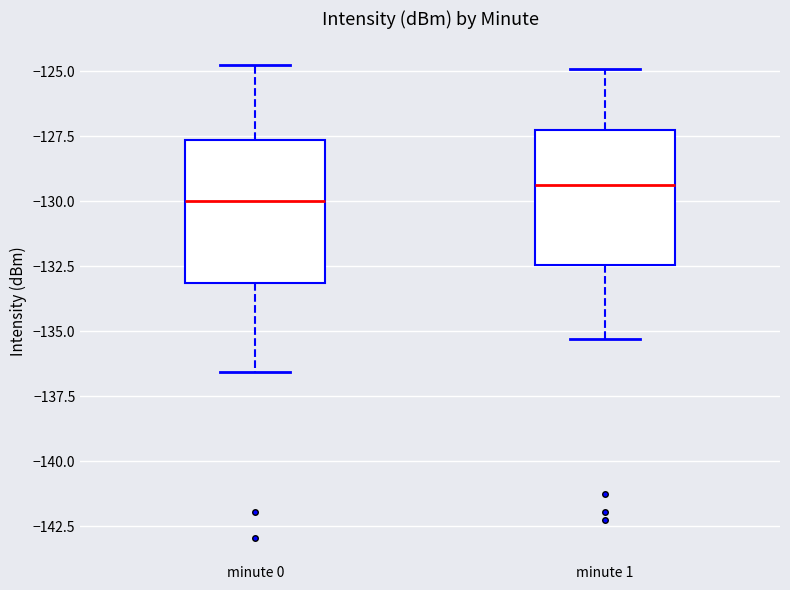

Which box's median line is the lowest?

minute 0